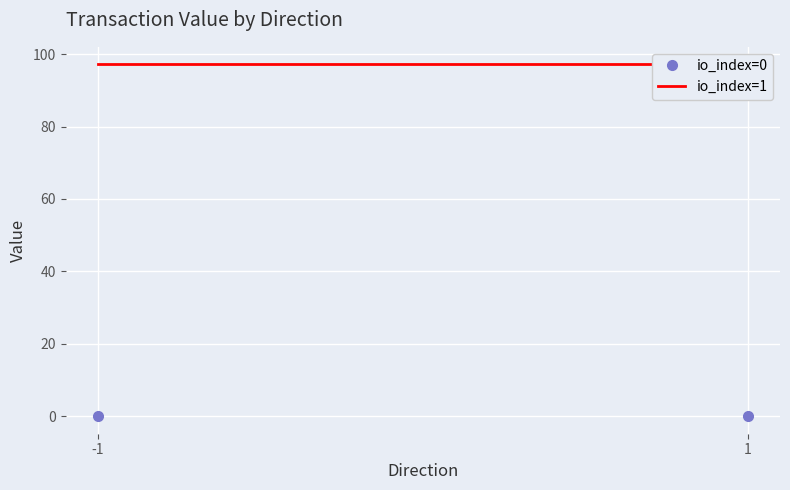

Is it true that io_index=1 equals 145.5 at -1?

False